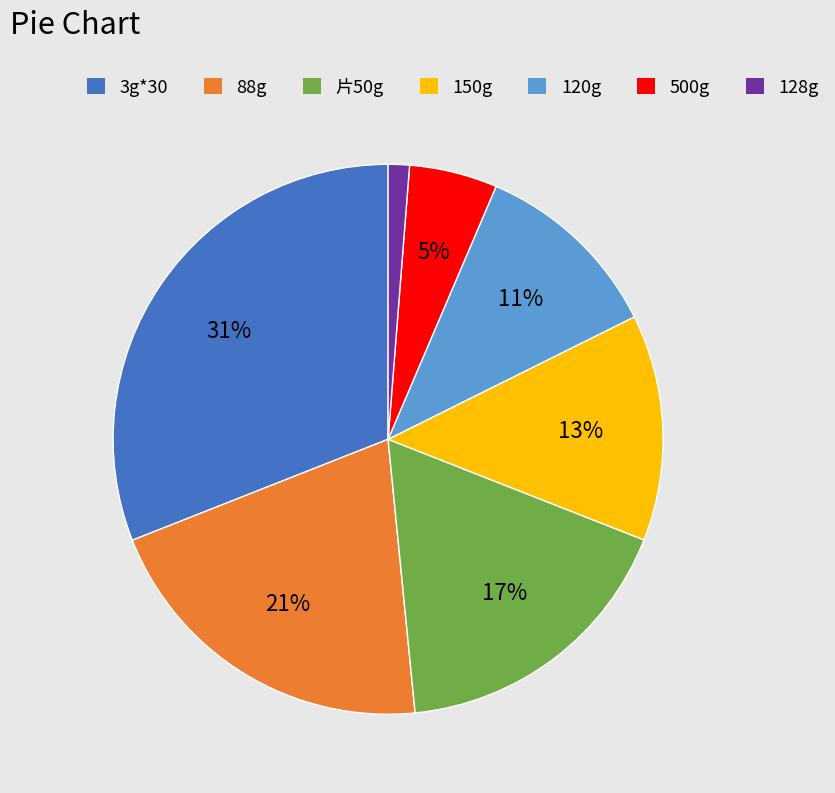

Do 500g and 128g together represent more than half of the pie?

No